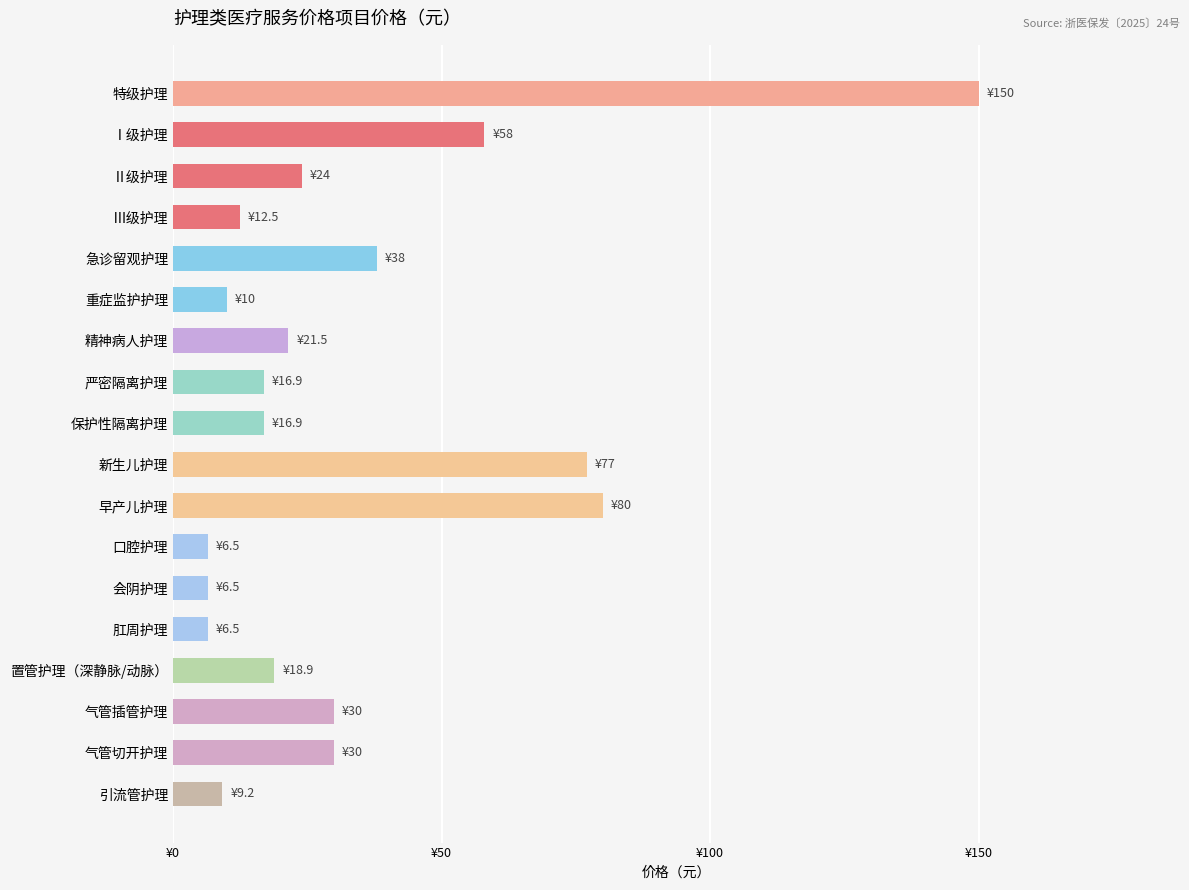

What is the average value?

34.0